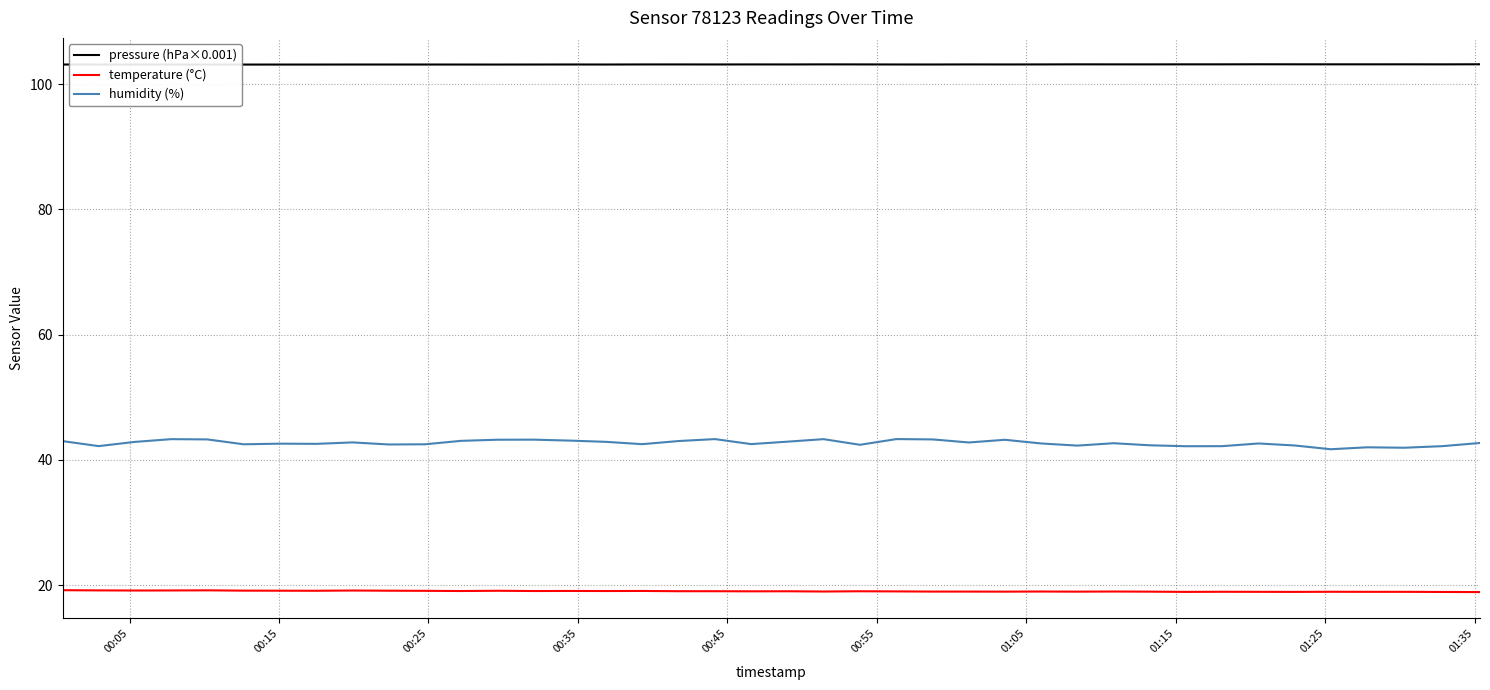

Reading right to left, list all the values displayed in this chart.

pressure (hPa×0.001): 103.2	103.2	103.2	103.2	103.2	103.2	103.2	103.2	103.2	103.2	103.2	103.2	103.1	103.1	103.1	103.1	103.1	103.2	103.2	103.1	103.1	103.1	103.1	103.1	103.1	103.1	103.1	103.1	103.1	103.1	103.1	103.1	103.1	103.1	103.1	103.1	103.1	103.1	103.1	103.1
temperature (°C): 18.9	18.9	18.9	18.9	18.9	18.9	18.9	18.9	18.9	19.0	19.0	19.0	19.0	19.0	19.0	19.0	19.0	19.0	19.0	19.0	19.0	19.0	19.0	19.1	19.1	19.1	19.1	19.1	19.1	19.1	19.1	19.1	19.1	19.1	19.1	19.2	19.1	19.1	19.2	19.2
humidity (%): 42.7	42.2	41.9	42.0	41.7	42.3	42.6	42.2	42.2	42.3	42.7	42.3	42.6	43.2	42.8	43.3	43.3	42.4	43.3	42.9	42.5	43.3	43.0	42.5	42.9	43.1	43.2	43.2	43.0	42.5	42.5	42.8	42.6	42.6	42.5	43.3	43.3	42.9	42.2	43.0